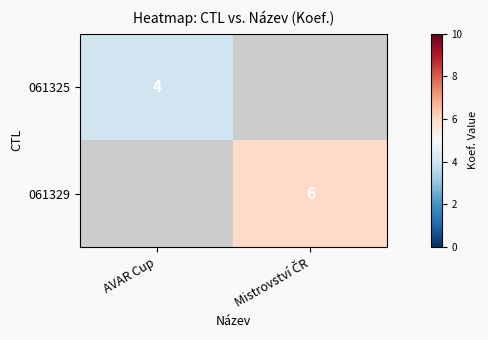

The value of 061325 at AVAR Cup is 4. True or false?

True